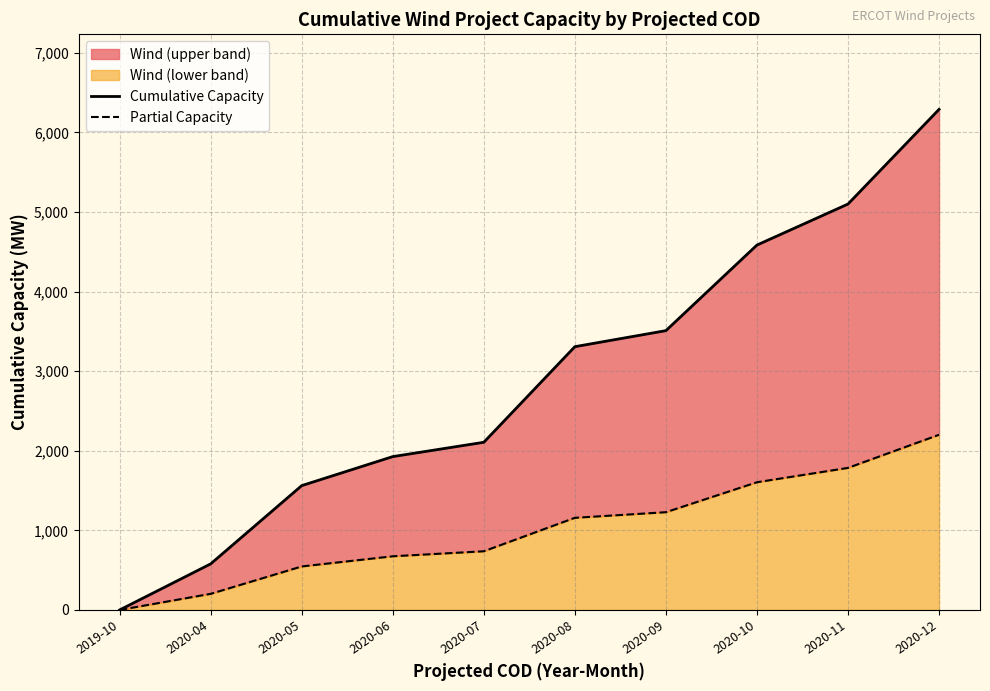

Reading left to right, list all the values displayed in this chart.

Cumulative Capacity: 2019-10=0.0	2020-04=578.9	2020-05=1561.9	2020-06=1926.5	2020-07=2106.4	2020-08=3307.3	2020-09=3508.7	2020-10=4583.8	2020-11=5099.0	2020-12=6287.9
Partial Capacity: 2019-10=0.0	2020-04=202.6	2020-05=546.7	2020-06=674.3	2020-07=737.2	2020-08=1157.6	2020-09=1228.0	2020-10=1604.3	2020-11=1784.7	2020-12=2200.8